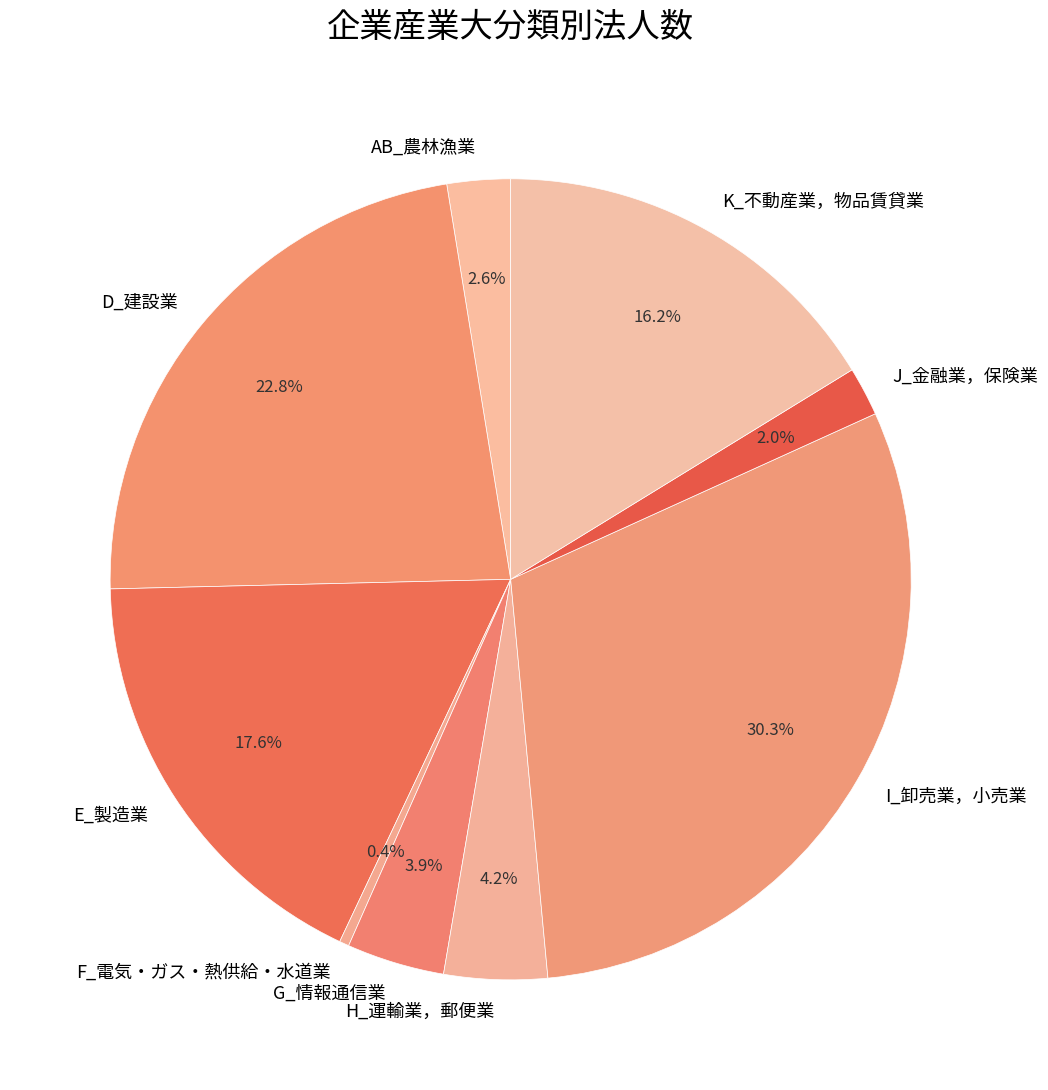

The D_建設業 slice represents 9% of the pie. True or false?

False